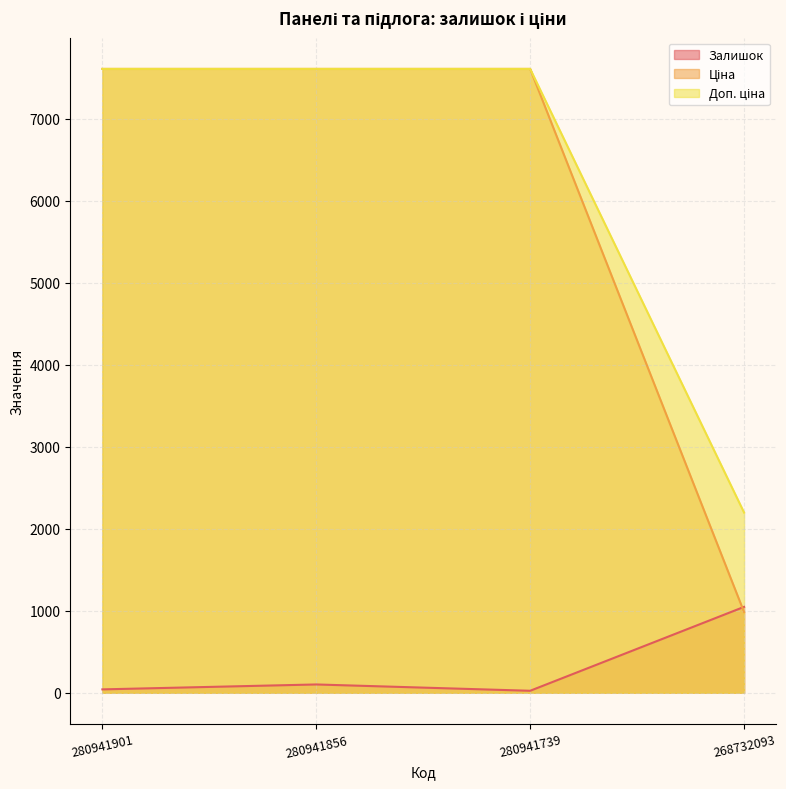

True or false: Доп. ціна and Ціна cross at least once.

False